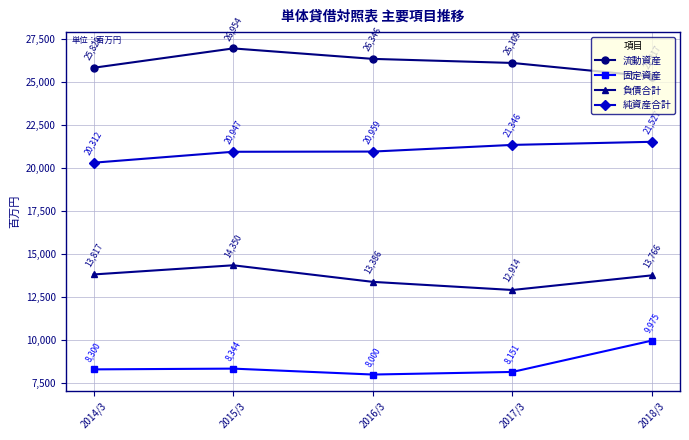

What is the label of the 2nd point from the right?

2017/3